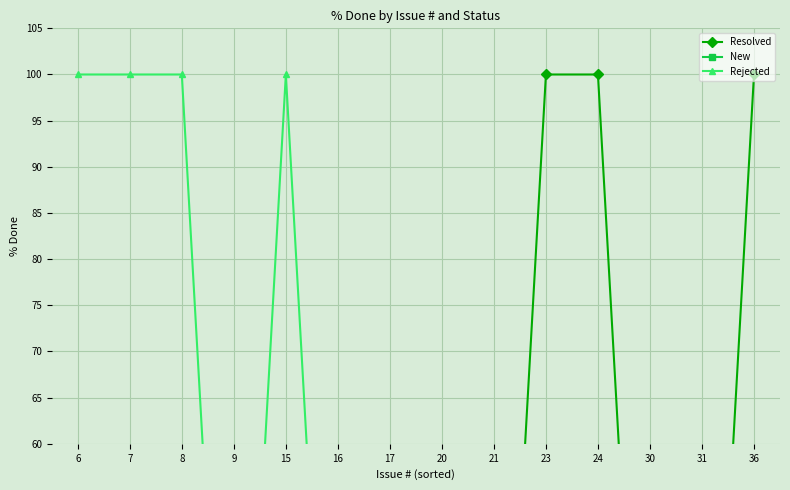

At which category does Rejected reach its first local valley?

9